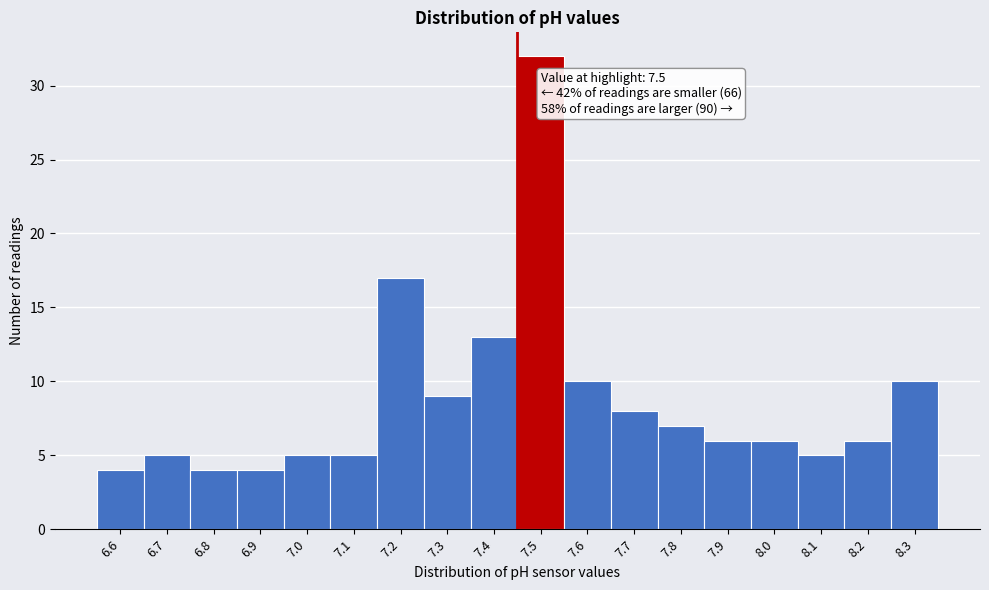

Reading left to right, transcribe all the data shown in this chart.

4	5	4	4	5	5	17	9	13	32	10	8	7	6	6	5	6	10